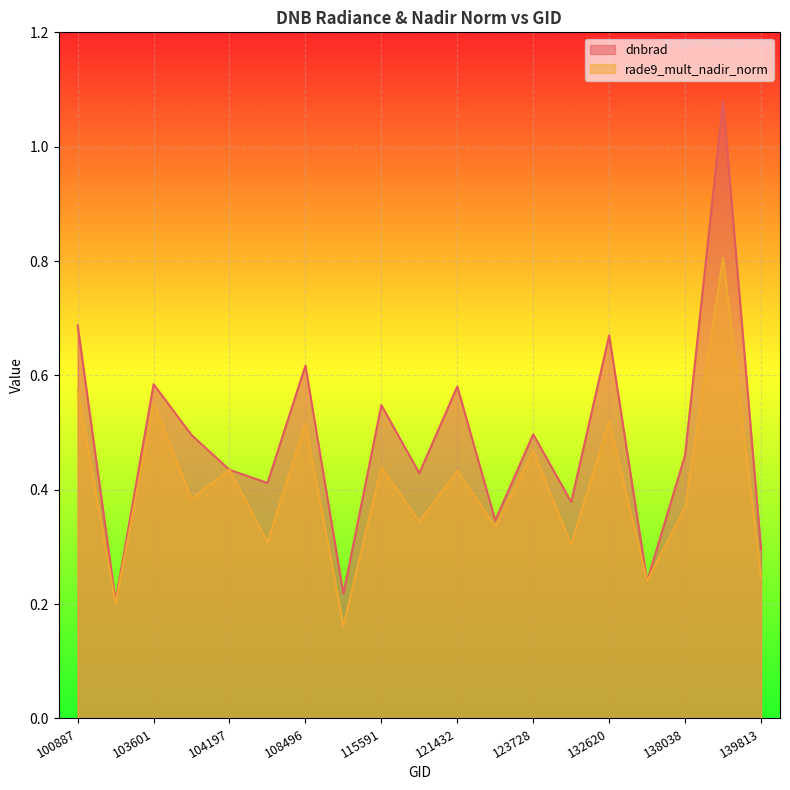

Is the value of dnbrad at 100887 greater than the value of rade9_mult_nadir_norm at 132798?

Yes